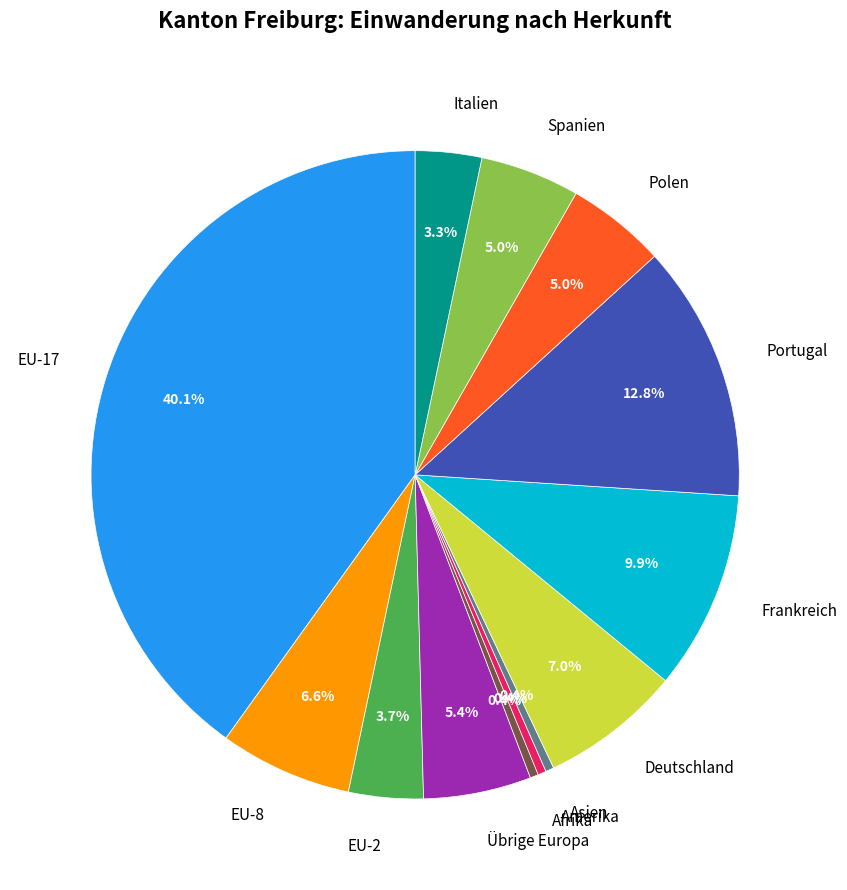

To the nearest percent, what is the difference between the Spanien and EU-2 slice percentages?

1%